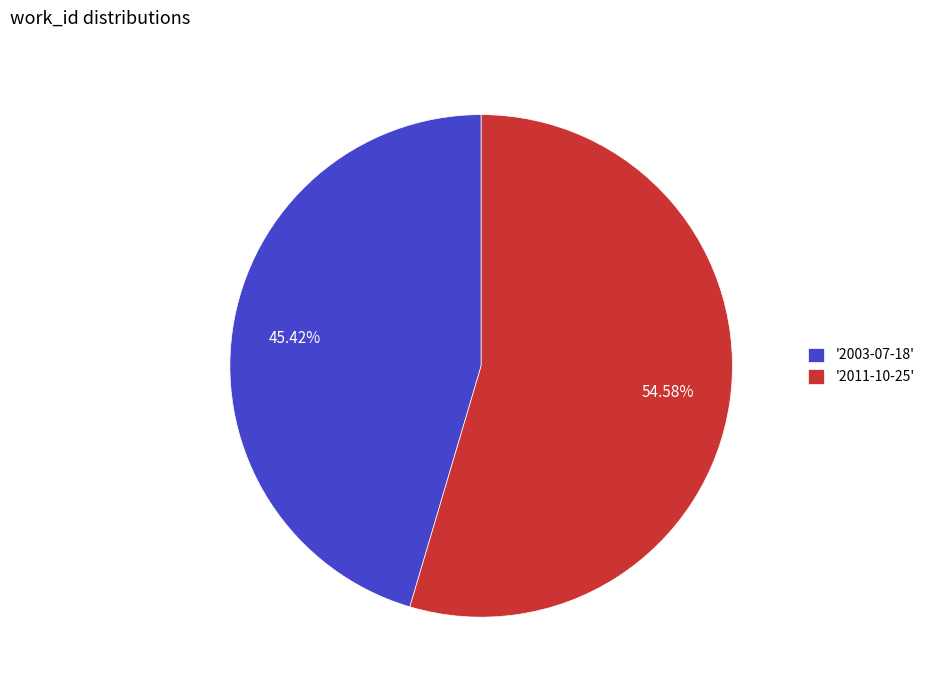

How many segments does this pie chart have?

2